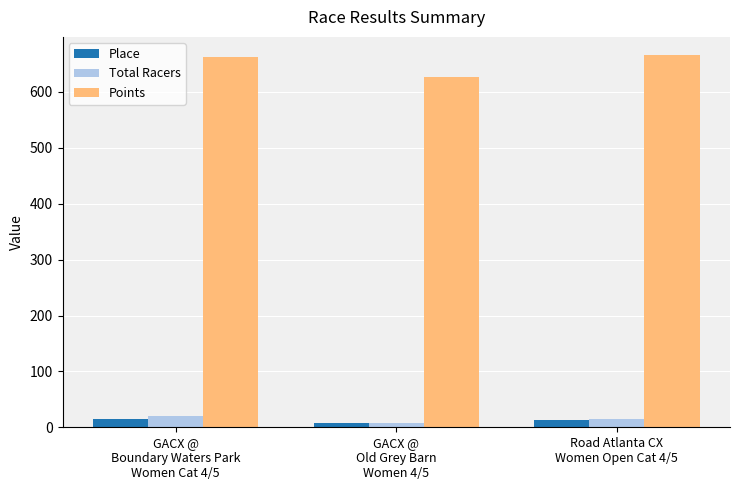

What is the label of the 3rd bar from the right?

GACX @
Boundary Waters Park
Women Cat 4/5